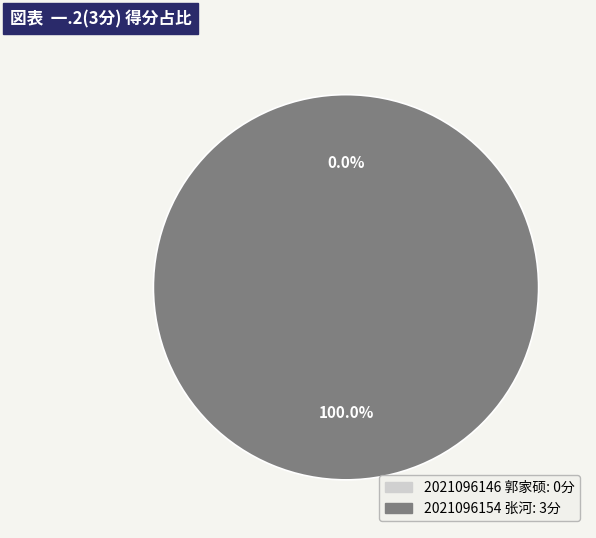

To the nearest percent, what is the combined percentage of 2021096154 张河 and 2021096146 郭家硕?

100%